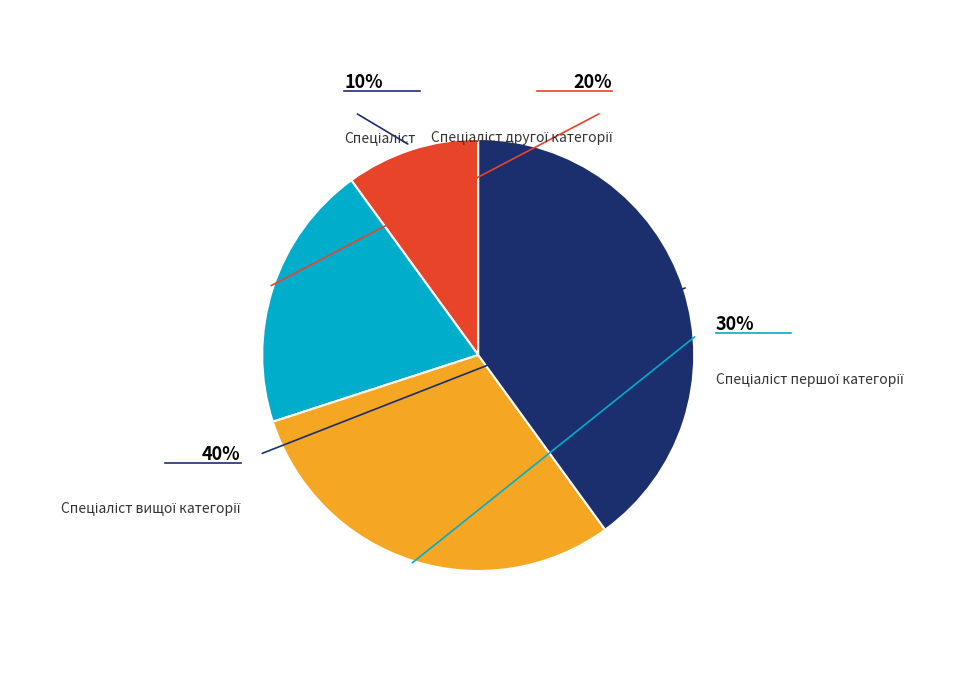

What percentage is the Спеціаліст slice, to the nearest percent?

10%